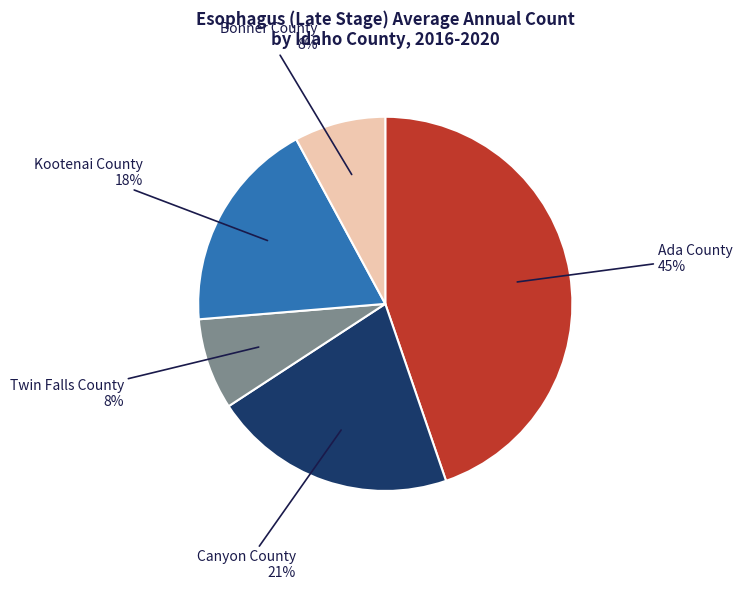

How many slices are in this pie chart?

5